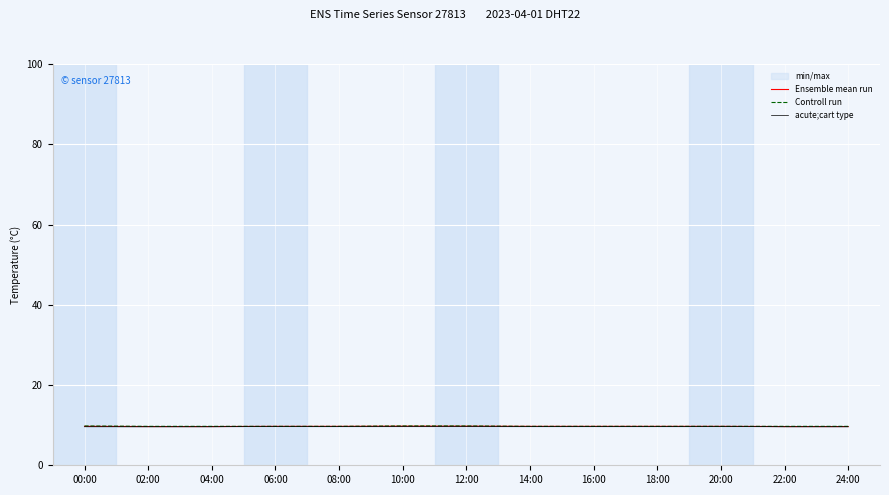

Is it true that Ensemble mean run equals 17.2 at 14:00?

False